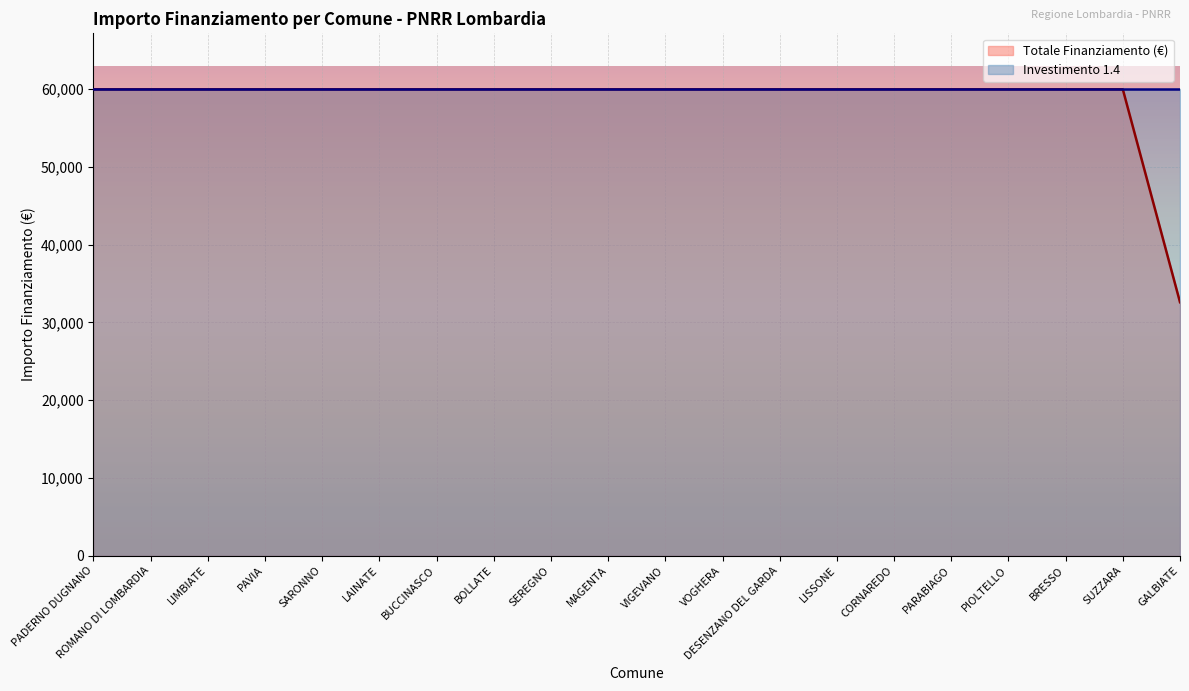

Reading left to right, transcribe all the data shown in this chart.

PADERNO DUGNANO=59966	ROMANO DI LOMBARDIA=59966	LIMBIATE=59966	PAVIA=59966	SARONNO=59966	LAINATE=59966	BUCCINASCO=59966	BOLLATE=59966	SEREGNO=59966	MAGENTA=59966	VIGEVANO=59966	VOGHERA=59966	DESENZANO DEL GARDA=59966	LISSONE=59966	CORNAREDO=59966	PARABIAGO=59966	PIOLTELLO=59966	BRESSO=59966	SUZZARA=59966	GALBIATE=32589